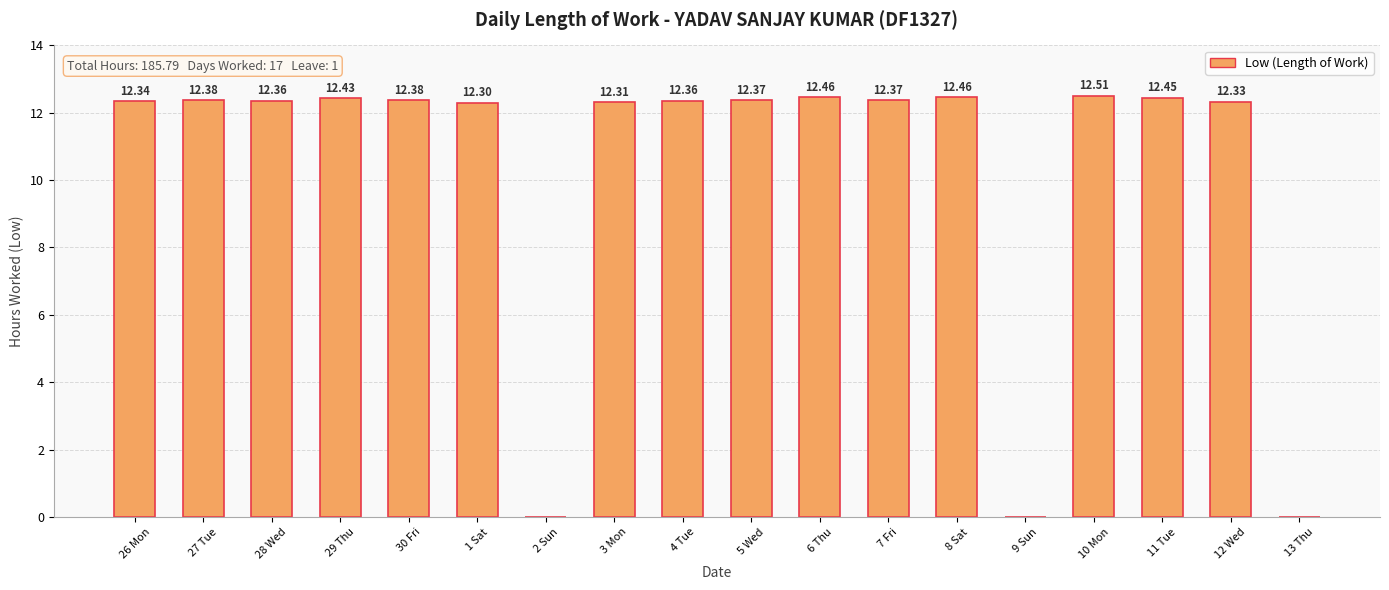

How many values exceed 12?

15